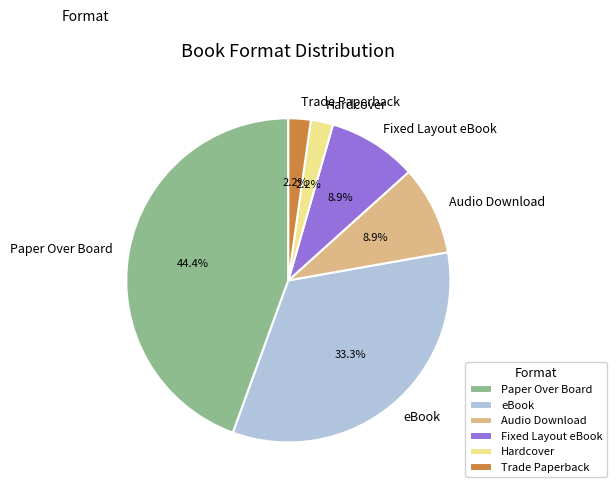

To the nearest percent, what is the average slice percentage?

17%